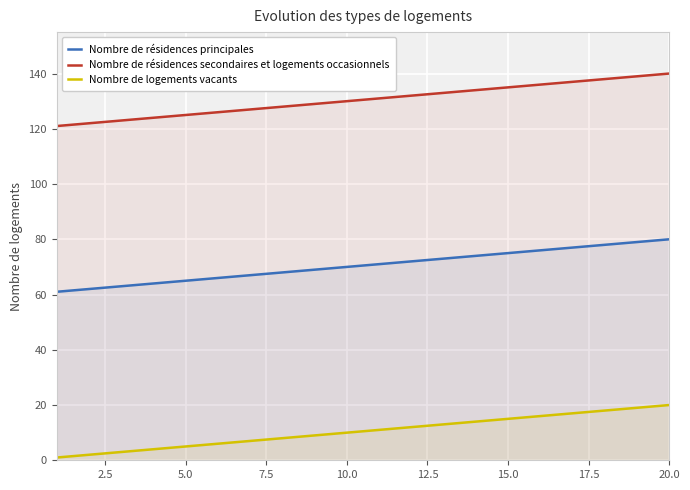

How many data points in Nombre de résidences principales are above 71?

9